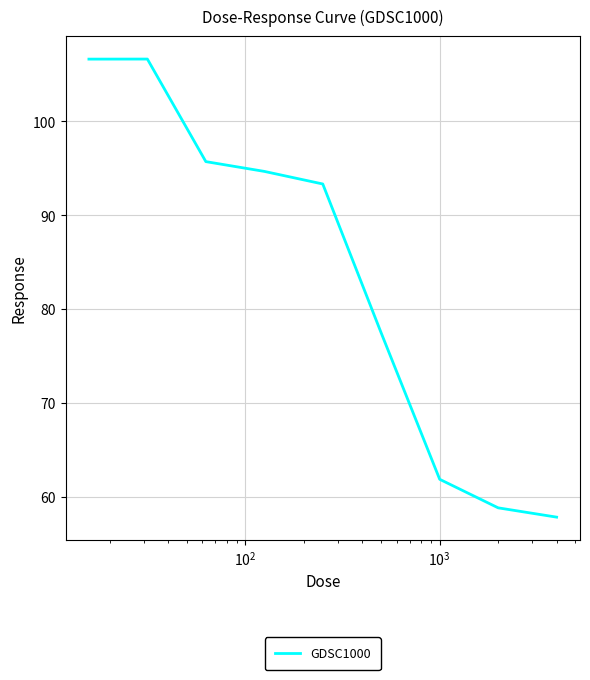

What is the maximum value shown in the chart?

106.6